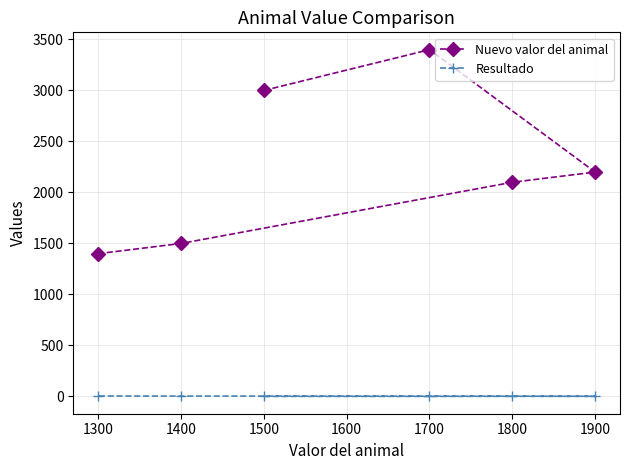

Which series has the widest spread of values?

Nuevo valor del animal